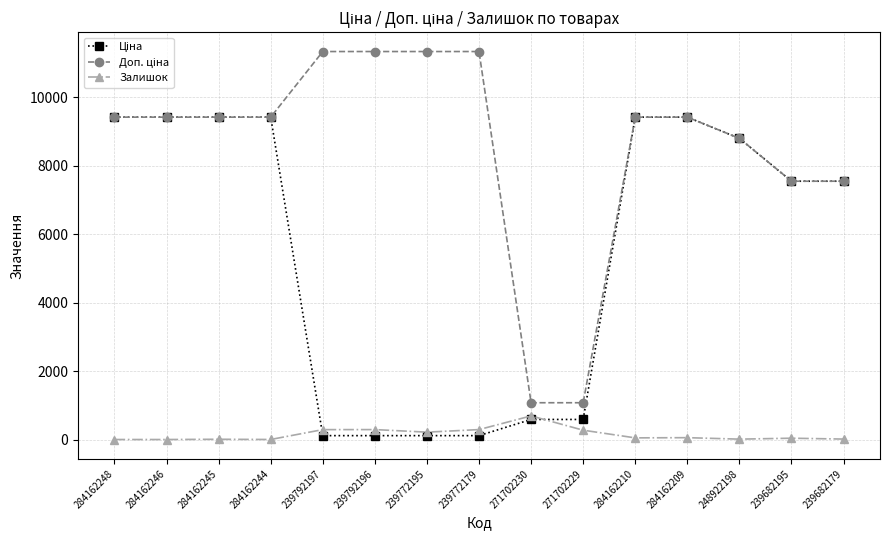

What is the spread (max minus min) of values at 284162248?

9416.9